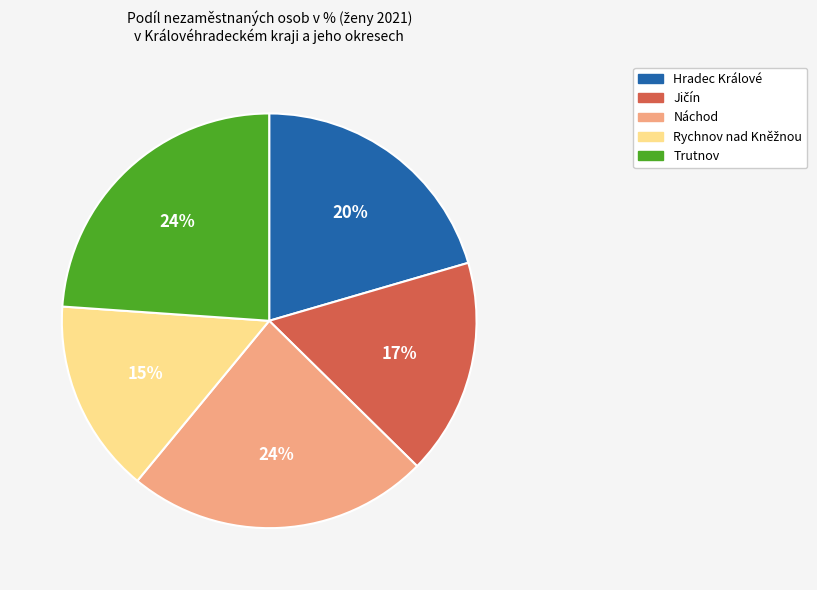

To the nearest percent, what percentage of the pie is Hradec Králové?

20%